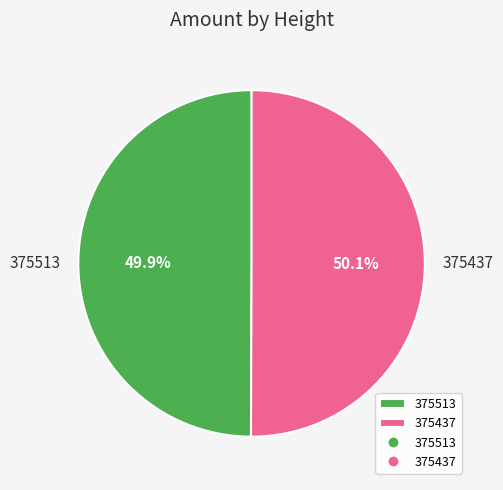

To the nearest percent, what is the average slice percentage?

50%